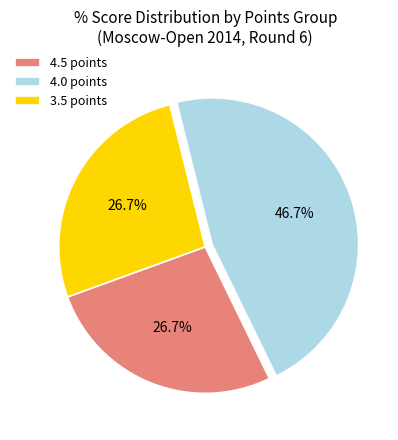

What is the largest slice in the pie chart?

4.0 points